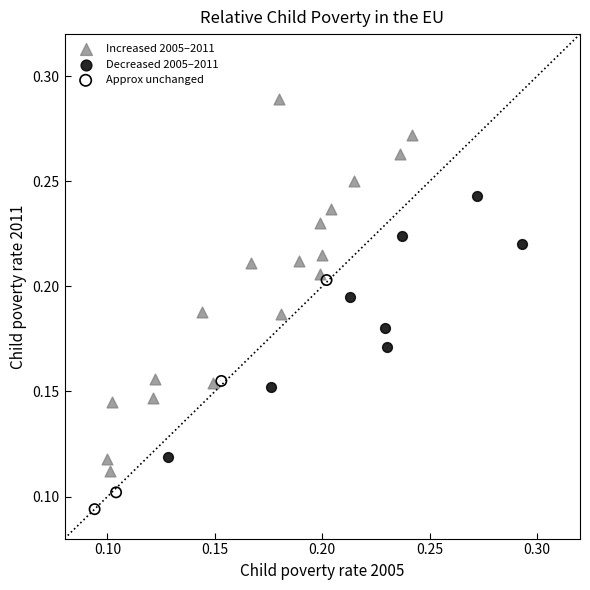

Which series reaches the minimum Y coordinate?

Approx unchanged